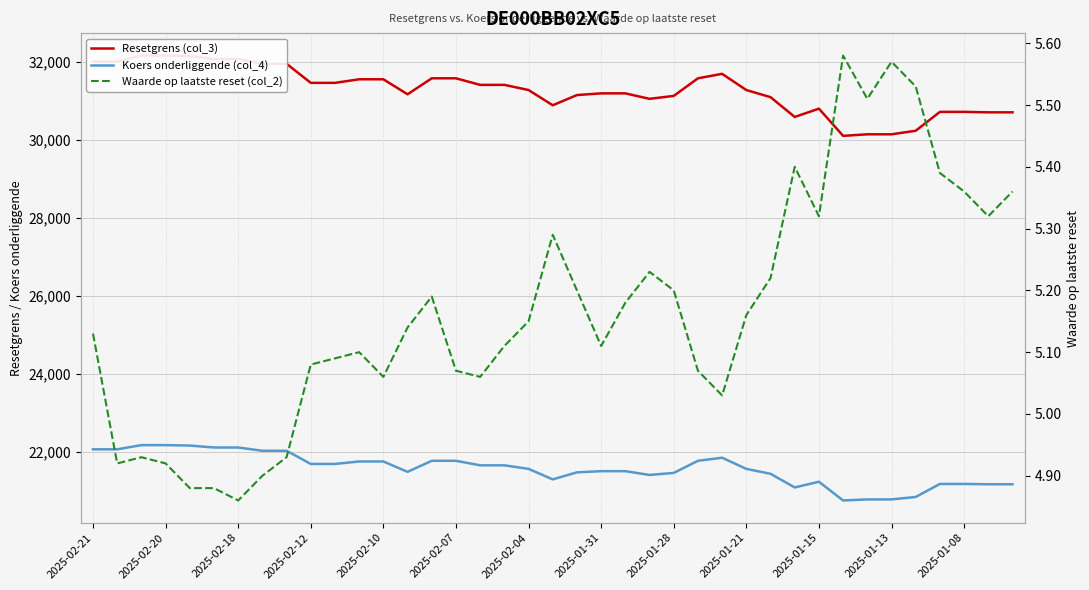

True or false: Koers onderliggende (col_4) and Resetgrens (col_3) intersect in this chart.

False